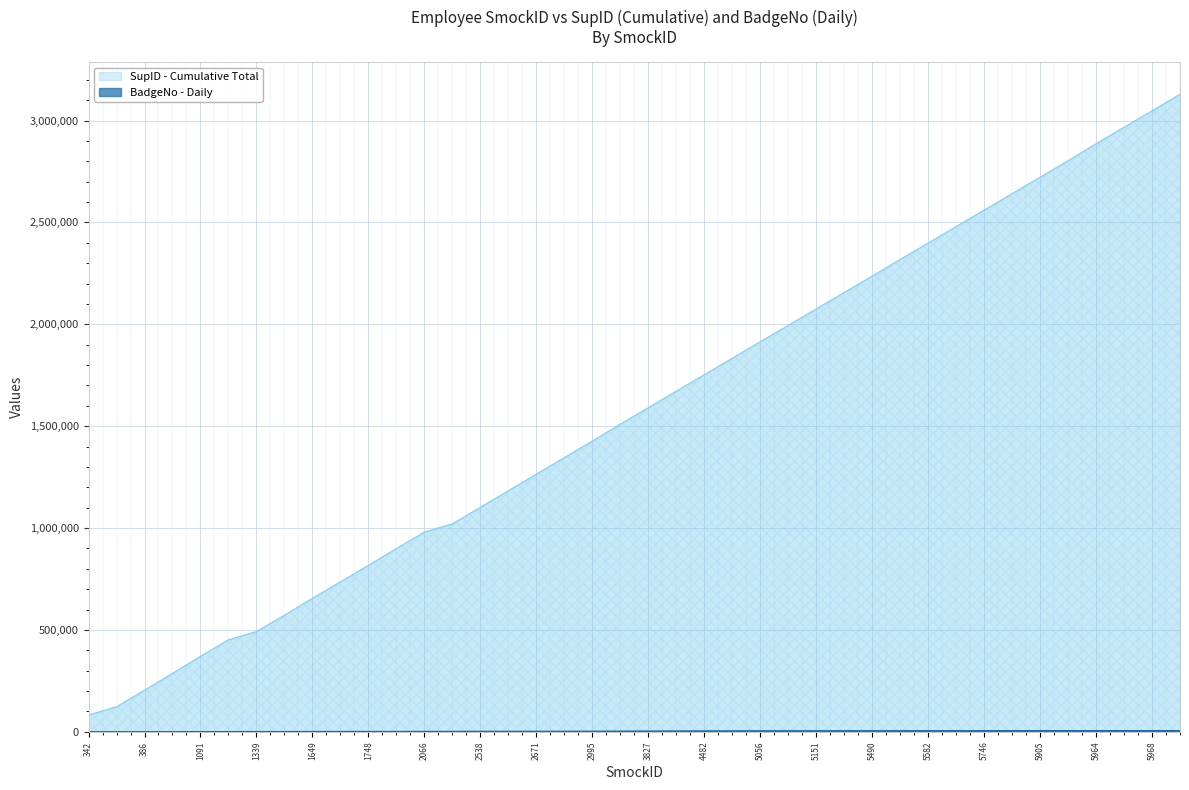

Does the chart display data point markers on the line(s)?

No